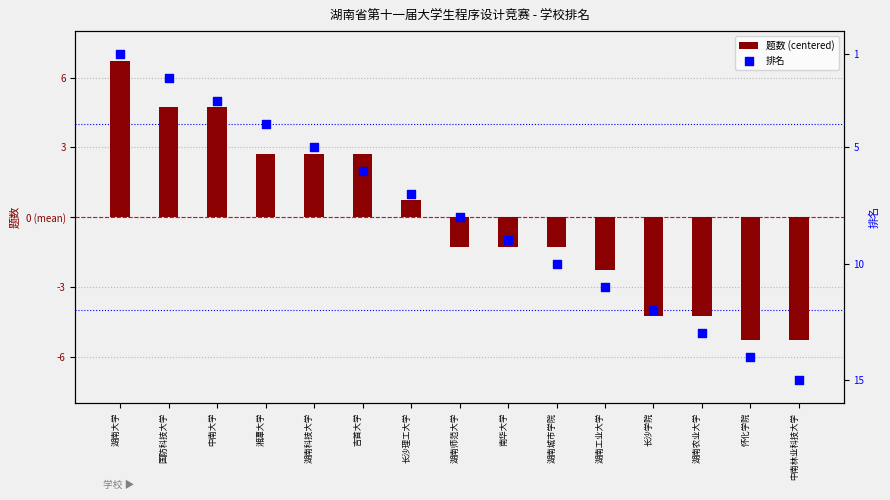

Which series reaches the maximum Y coordinate?

排名